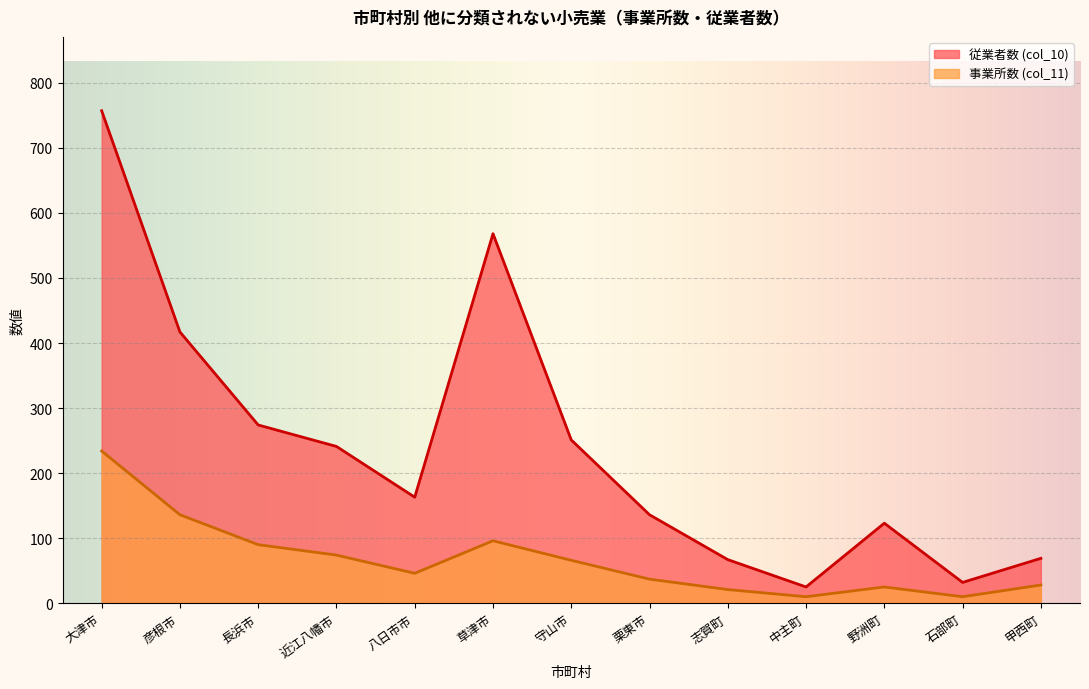

At which label does 従業者数 (col_10) first exceed 163?

大津市